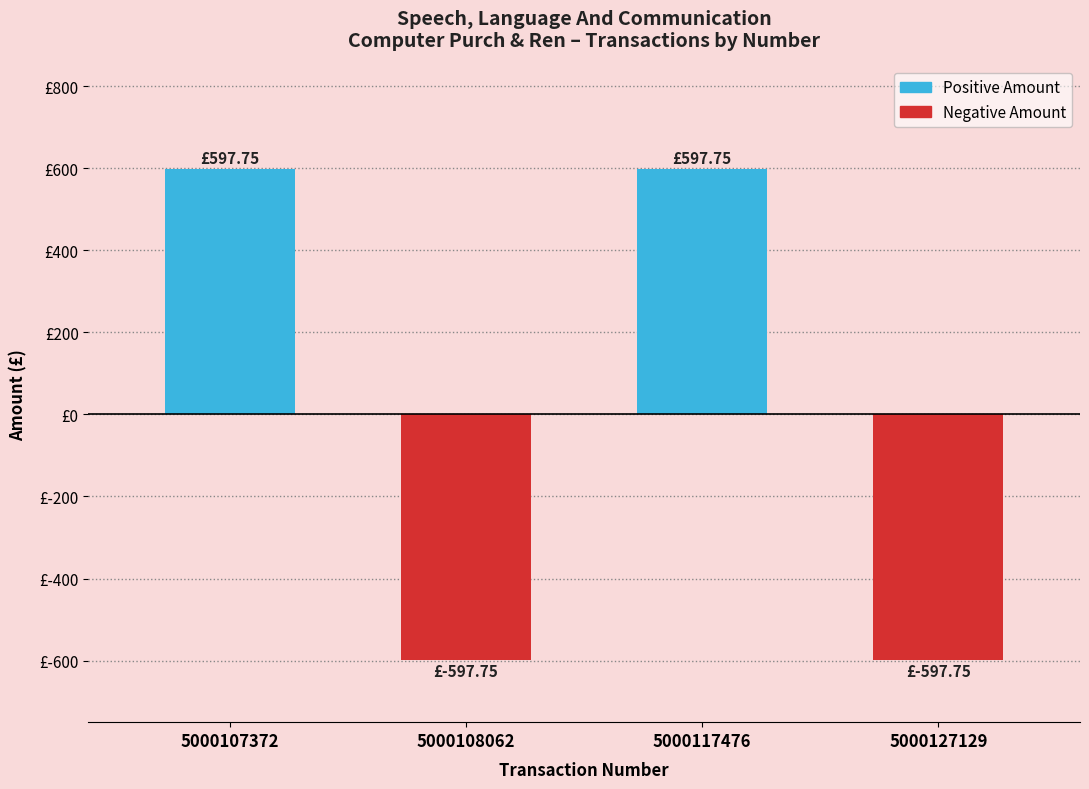

Is it true that the value at 5000117476 is 398.2?

False